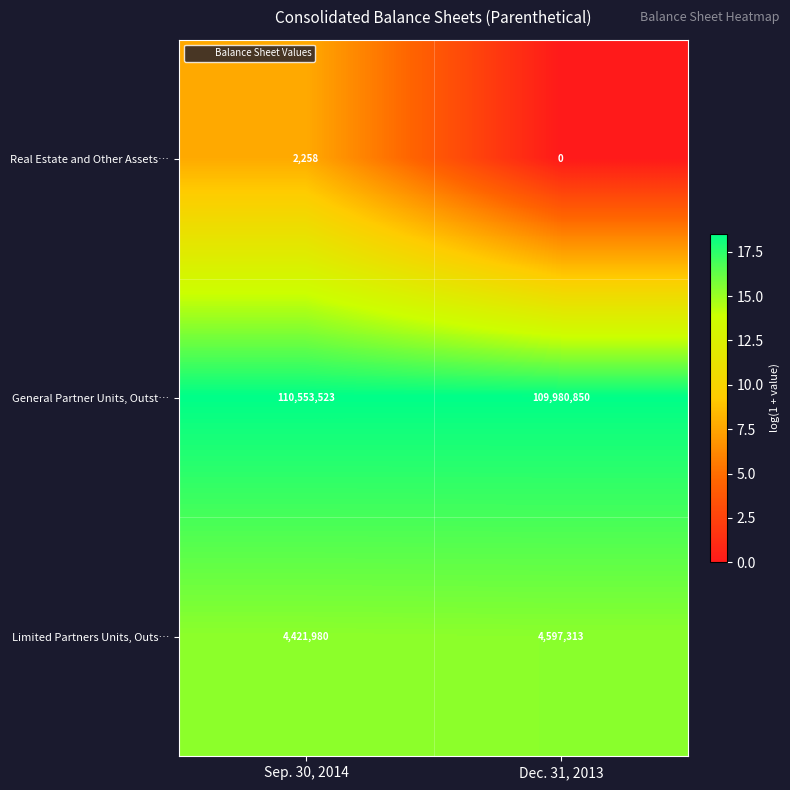

Is it true that Real Estate and Other Assets… equals 2975 at Sep. 30, 2014?

False